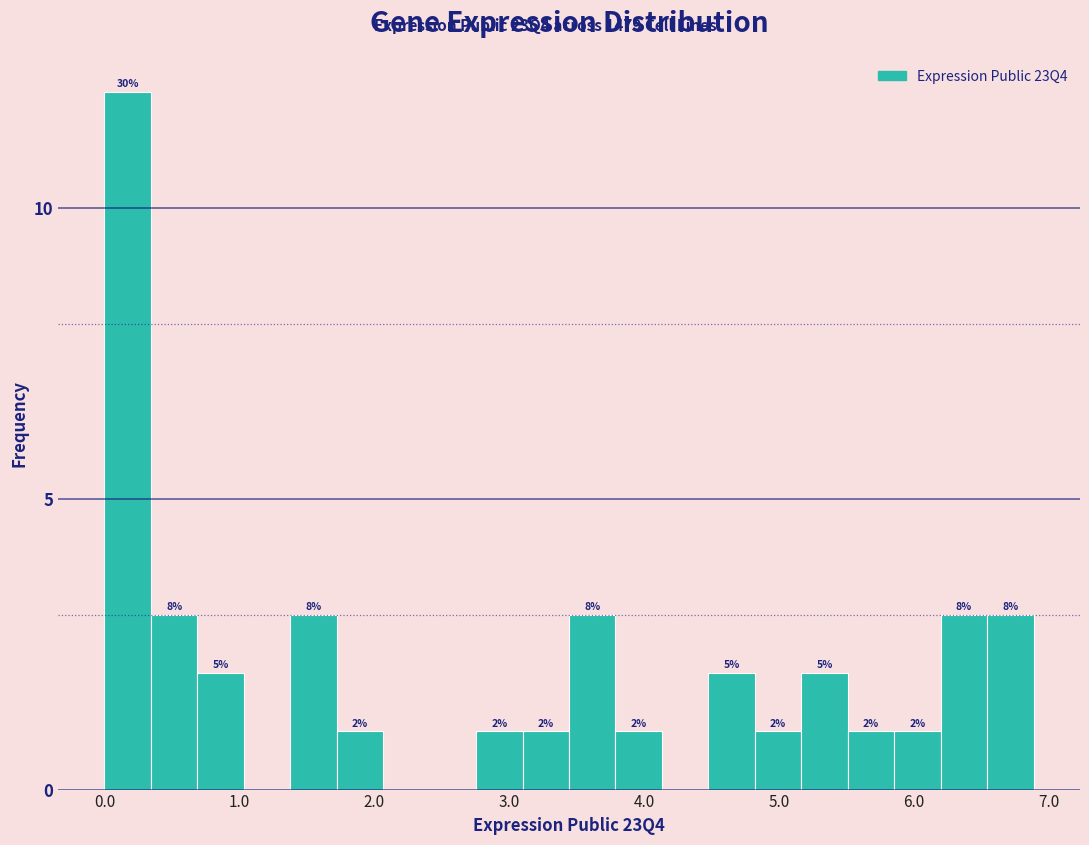

Read against the x-axis, roughly where is the centre of the tallest bar?

0.2